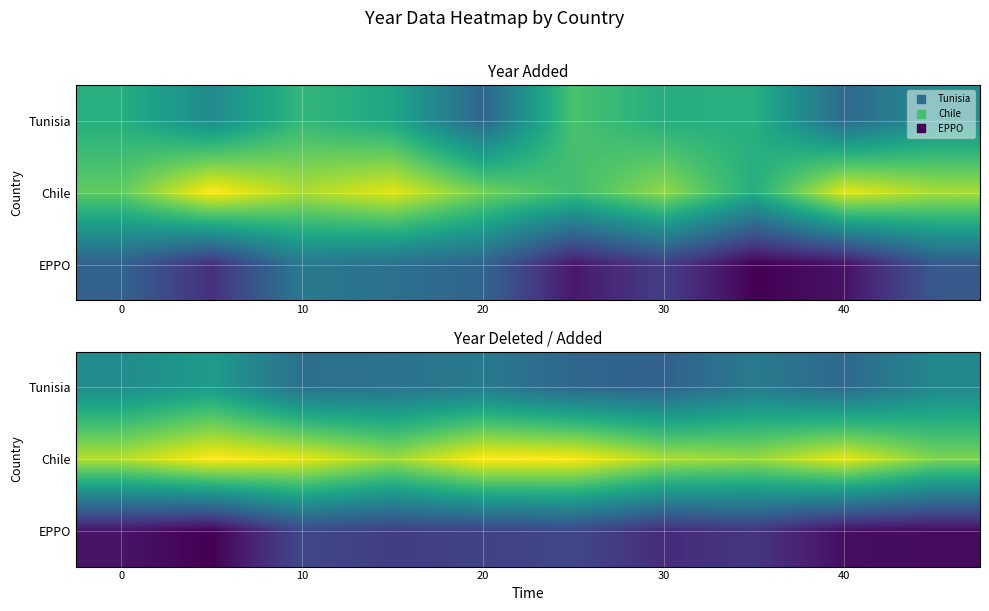

Which series has the largest range (max minus min)?

Tunisia